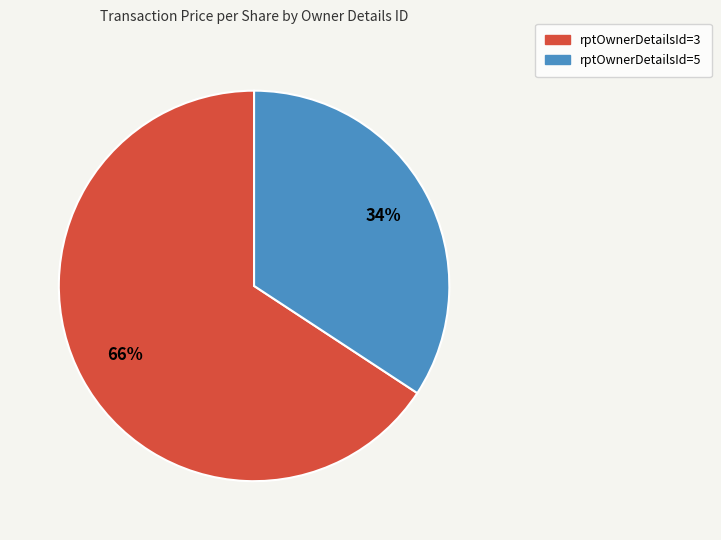

To the nearest percent, what is the difference between the largest and smallest slice percentages?

32%